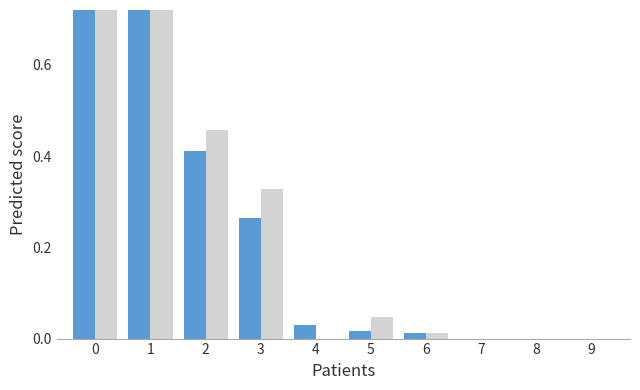

Is the value of Meta programada at 3 greater than the value of Realizado en el Periodo at 5?

Yes